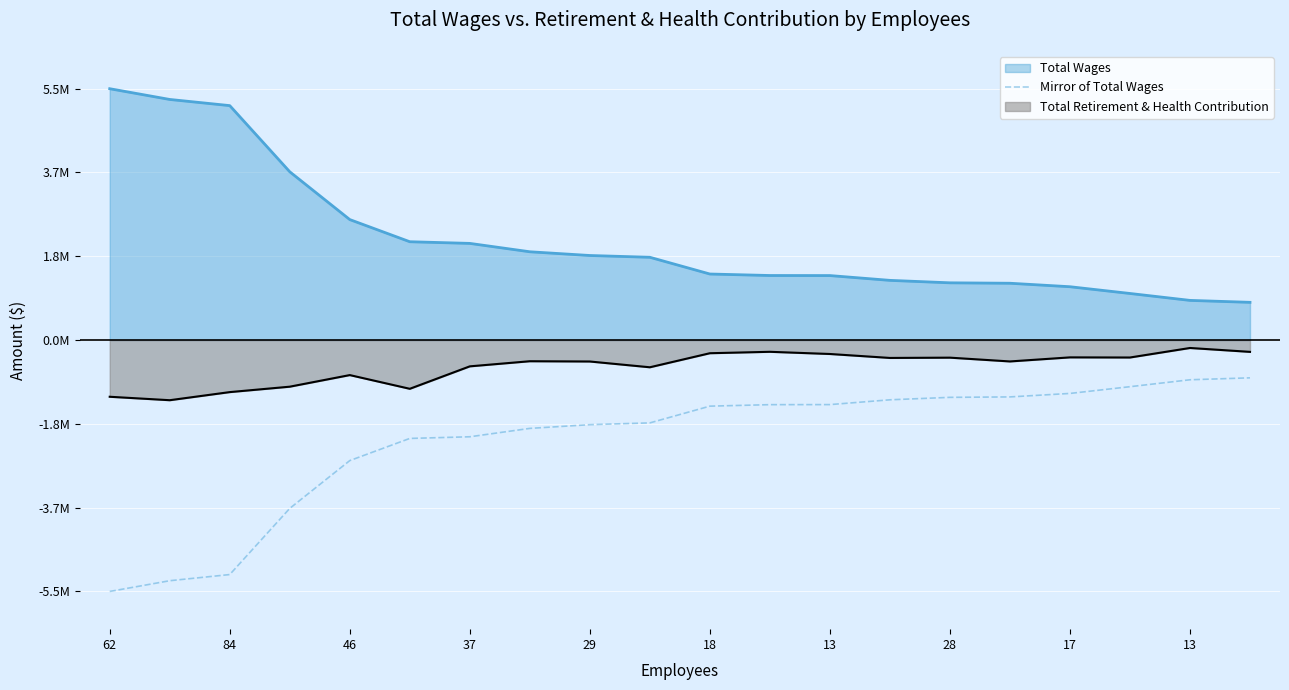

What are all the series names shown in the legend?

Total Wages, Mirror of Total Wages, Total Retirement & Health Contribution